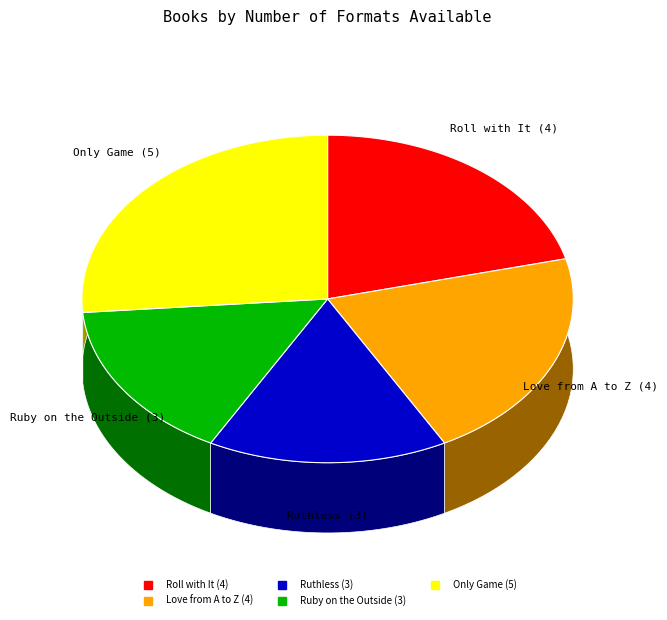

True or false: Ruby on the Outside accounts for 16% of the total.

True